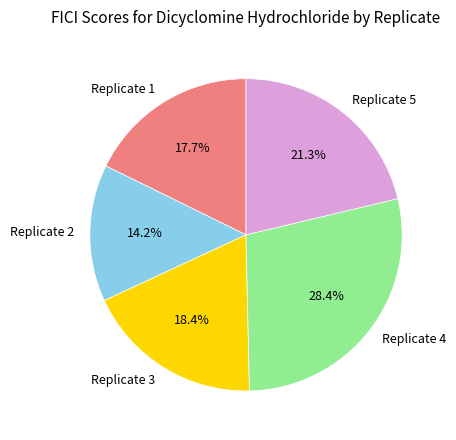

Count the number of slices in the pie.

5